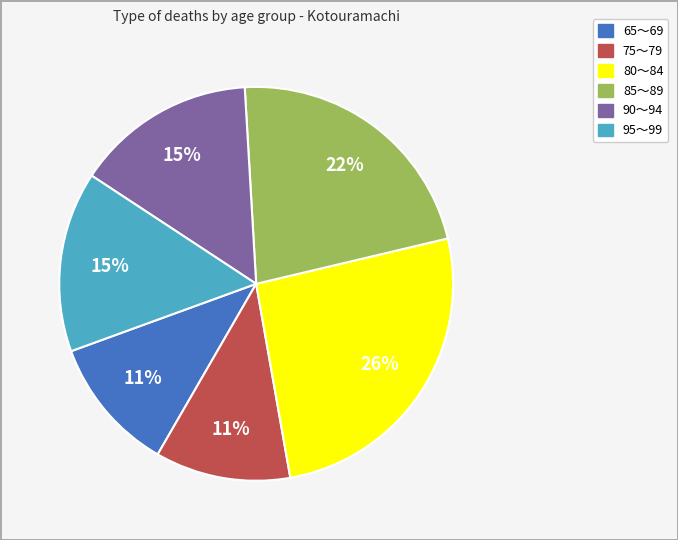

To the nearest percent, what is the difference between the largest and smallest slice percentages?

15%